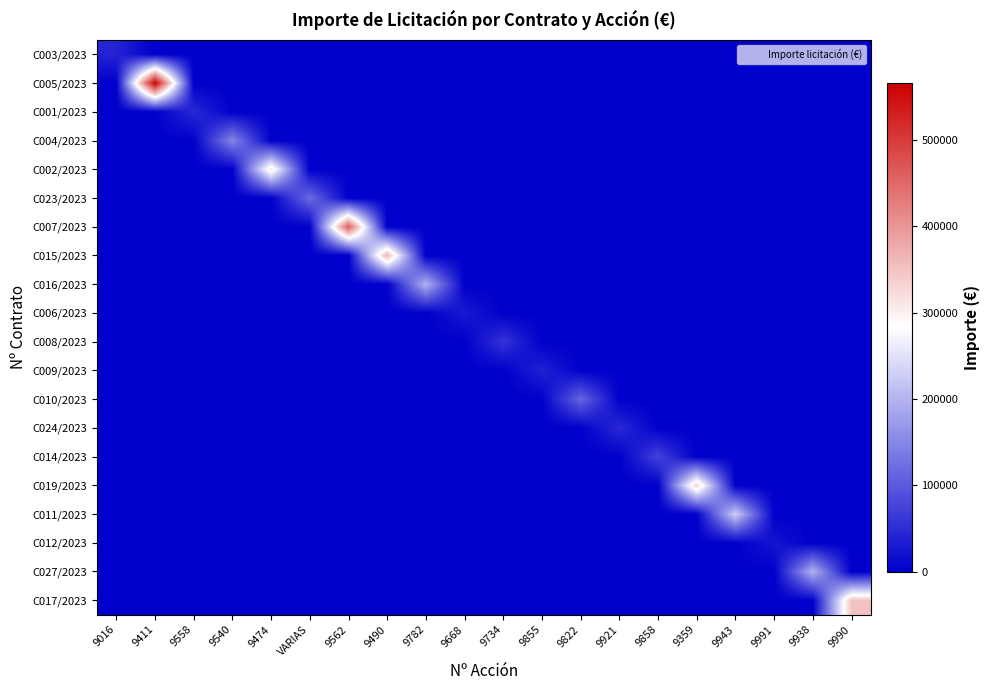

Reading left to right, extract all data points from this chart.

C003/2023: 9016=40000	9411=0	9558=0	9540=0	9474=0	VARIAS=0	9562=0	9490=0	9782=0	9668=0	9734=0	9855=0	9822=0	9921=0	9858=0	9359=0	9943=0	9991=0	9938=0	9990=0
C005/2023: 9016=0	9411=566000	9558=0	9540=0	9474=0	VARIAS=0	9562=0	9490=0	9782=0	9668=0	9734=0	9855=0	9822=0	9921=0	9858=0	9359=0	9943=0	9991=0	9938=0	9990=0
C001/2023: 9016=0	9411=0	9558=45000	9540=0	9474=0	VARIAS=0	9562=0	9490=0	9782=0	9668=0	9734=0	9855=0	9822=0	9921=0	9858=0	9359=0	9943=0	9991=0	9938=0	9990=0
C004/2023: 9016=0	9411=0	9558=0	9540=150000	9474=0	VARIAS=0	9562=0	9490=0	9782=0	9668=0	9734=0	9855=0	9822=0	9921=0	9858=0	9359=0	9943=0	9991=0	9938=0	9990=0
C002/2023: 9016=0	9411=0	9558=0	9540=0	9474=313100	VARIAS=0	9562=0	9490=0	9782=0	9668=0	9734=0	9855=0	9822=0	9921=0	9858=0	9359=0	9943=0	9991=0	9938=0	9990=0
C023/2023: 9016=0	9411=0	9558=0	9540=0	9474=0	VARIAS=120000	9562=0	9490=0	9782=0	9668=0	9734=0	9855=0	9822=0	9921=0	9858=0	9359=0	9943=0	9991=0	9938=0	9990=0
C007/2023: 9016=0	9411=0	9558=0	9540=0	9474=0	VARIAS=0	9562=463000	9490=0	9782=0	9668=0	9734=0	9855=0	9822=0	9921=0	9858=0	9359=0	9943=0	9991=0	9938=0	9990=0
C015/2023: 9016=0	9411=0	9558=0	9540=0	9474=0	VARIAS=0	9562=0	9490=368670	9782=0	9668=0	9734=0	9855=0	9822=0	9921=0	9858=0	9359=0	9943=0	9991=0	9938=0	9990=0
C016/2023: 9016=0	9411=0	9558=0	9540=0	9474=0	VARIAS=0	9562=0	9490=0	9782=200000	9668=0	9734=0	9855=0	9822=0	9921=0	9858=0	9359=0	9943=0	9991=0	9938=0	9990=0
C006/2023: 9016=0	9411=0	9558=0	9540=0	9474=0	VARIAS=0	9562=0	9490=0	9782=0	9668=28037	9734=0	9855=0	9822=0	9921=0	9858=0	9359=0	9943=0	9991=0	9938=0	9990=0
C008/2023: 9016=0	9411=0	9558=0	9540=0	9474=0	VARIAS=0	9562=0	9490=0	9782=0	9668=0	9734=59000	9855=0	9822=0	9921=0	9858=0	9359=0	9943=0	9991=0	9938=0	9990=0
C009/2023: 9016=0	9411=0	9558=0	9540=0	9474=0	VARIAS=0	9562=0	9490=0	9782=0	9668=0	9734=0	9855=37383	9822=0	9921=0	9858=0	9359=0	9943=0	9991=0	9938=0	9990=0
C010/2023: 9016=0	9411=0	9558=0	9540=0	9474=0	VARIAS=0	9562=0	9490=0	9782=0	9668=0	9734=0	9855=0	9822=115000	9921=0	9858=0	9359=0	9943=0	9991=0	9938=0	9990=0
C024/2023: 9016=0	9411=0	9558=0	9540=0	9474=0	VARIAS=0	9562=0	9490=0	9782=0	9668=0	9734=0	9855=0	9822=0	9921=47000	9858=0	9359=0	9943=0	9991=0	9938=0	9990=0
C014/2023: 9016=0	9411=0	9558=0	9540=0	9474=0	VARIAS=0	9562=0	9490=0	9782=0	9668=0	9734=0	9855=0	9822=0	9921=0	9858=74000	9359=0	9943=0	9991=0	9938=0	9990=0
C019/2023: 9016=0	9411=0	9558=0	9540=0	9474=0	VARIAS=0	9562=0	9490=0	9782=0	9668=0	9734=0	9855=0	9822=0	9921=0	9858=0	9359=335000	9943=0	9991=0	9938=0	9990=0
C011/2023: 9016=0	9411=0	9558=0	9540=0	9474=0	VARIAS=0	9562=0	9490=0	9782=0	9668=0	9734=0	9855=0	9822=0	9921=0	9858=0	9359=0	9943=230000	9991=0	9938=0	9990=0
C012/2023: 9016=0	9411=0	9558=0	9540=0	9474=0	VARIAS=0	9562=0	9490=0	9782=0	9668=0	9734=0	9855=0	9822=0	9921=0	9858=0	9359=0	9943=0	9991=23000	9938=0	9990=0
C027/2023: 9016=0	9411=0	9558=0	9540=0	9474=0	VARIAS=0	9562=0	9490=0	9782=0	9668=0	9734=0	9855=0	9822=0	9921=0	9858=0	9359=0	9943=0	9991=0	9938=200000	9990=0
C017/2023: 9016=0	9411=0	9558=0	9540=0	9474=0	VARIAS=0	9562=0	9490=0	9782=0	9668=0	9734=0	9855=0	9822=0	9921=0	9858=0	9359=0	9943=0	9991=0	9938=0	9990=350000